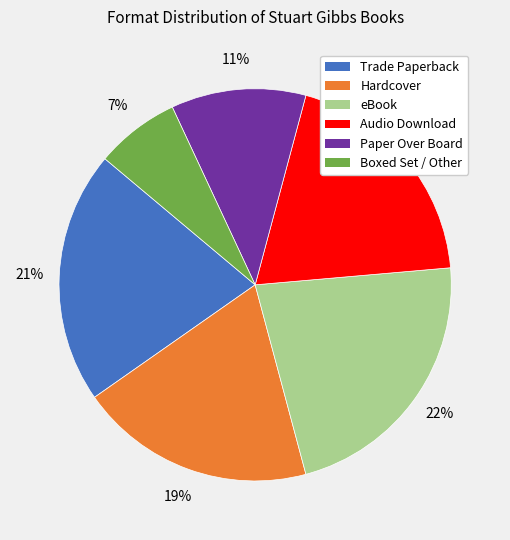

Which slice is the largest?

eBook